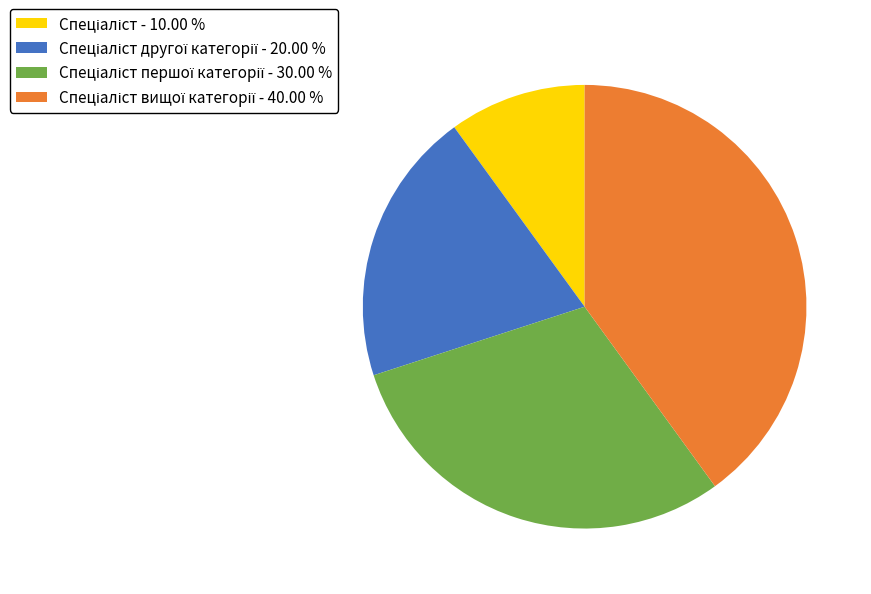

Is there a majority slice in this chart?

No